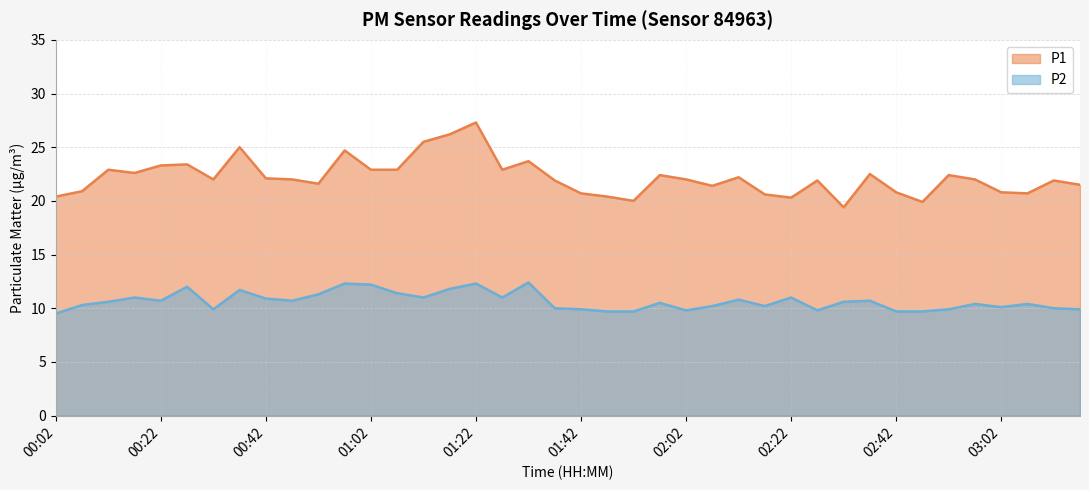

What is the label of the 11th point from the right?

02:27